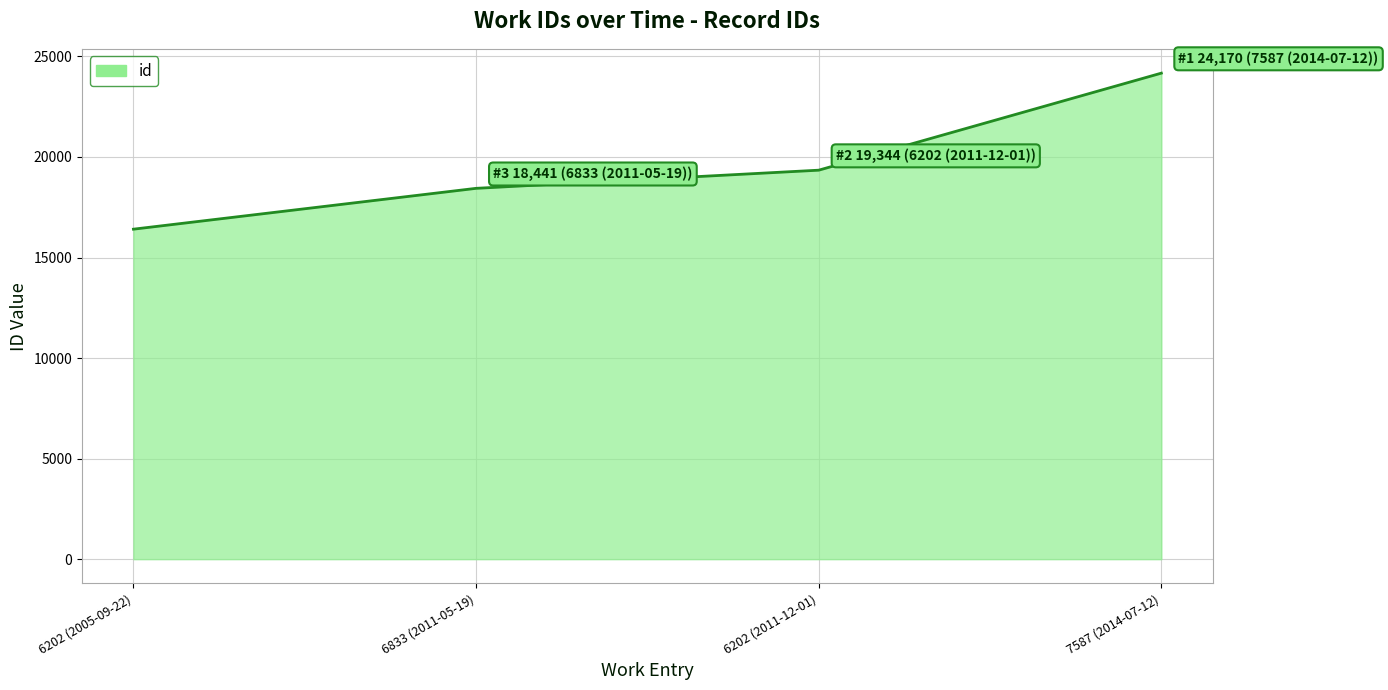

What is the approximate value at 6833 (2011-05-19)?

18441